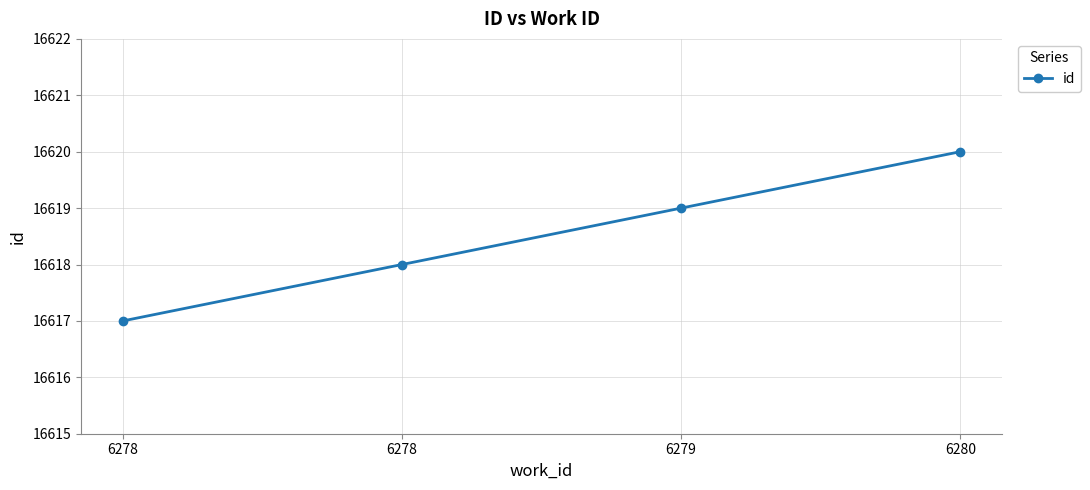

What is the change in value from 6278 to 6279?

+2